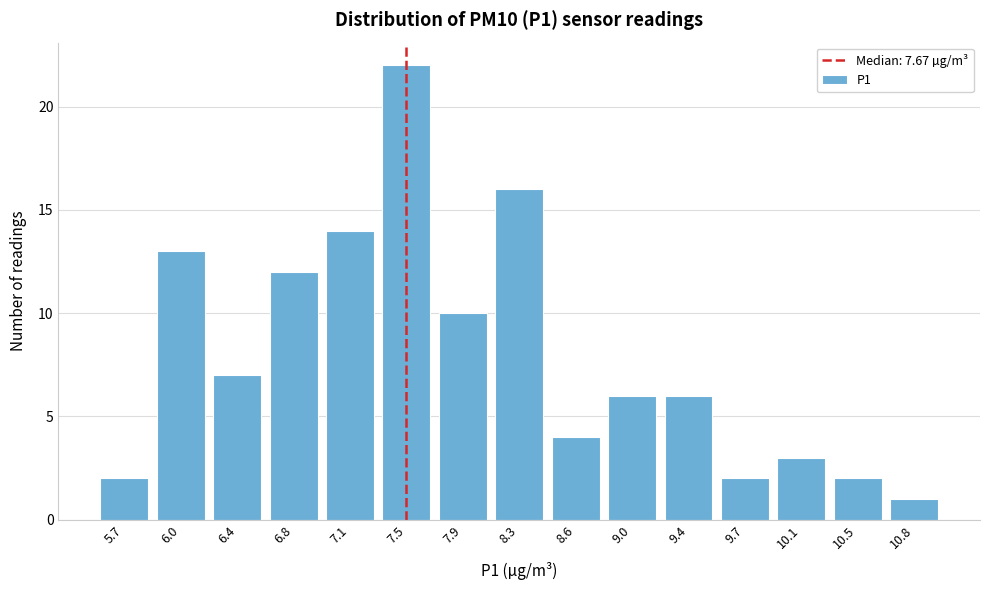

Reading left to right, extract all data points from this chart.

2	13	7	12	14	22	10	16	4	6	6	2	3	2	1